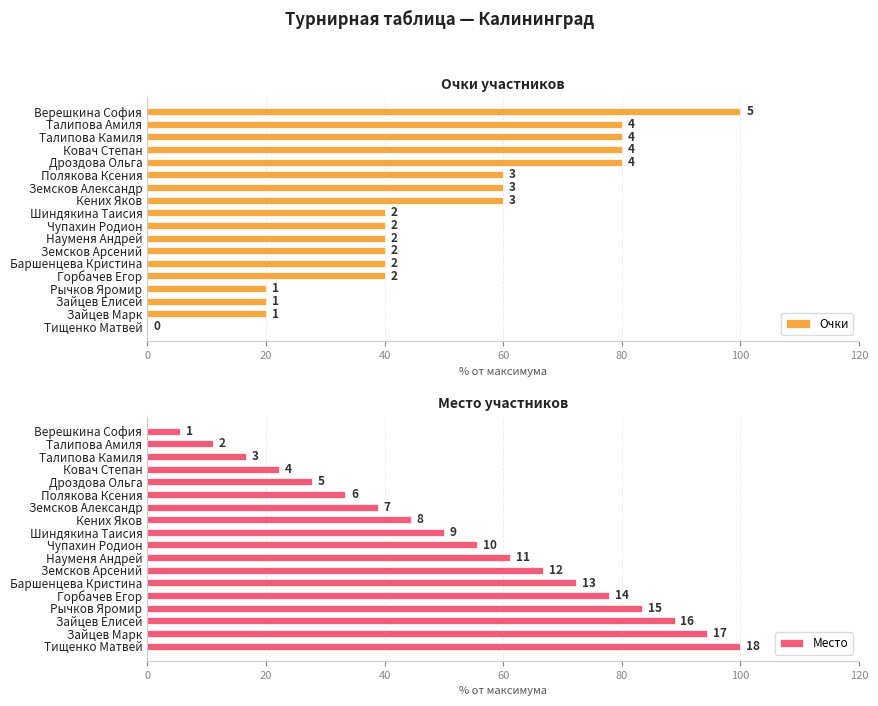

What is the difference between the maximum and minimum values in the Место series?

94.4